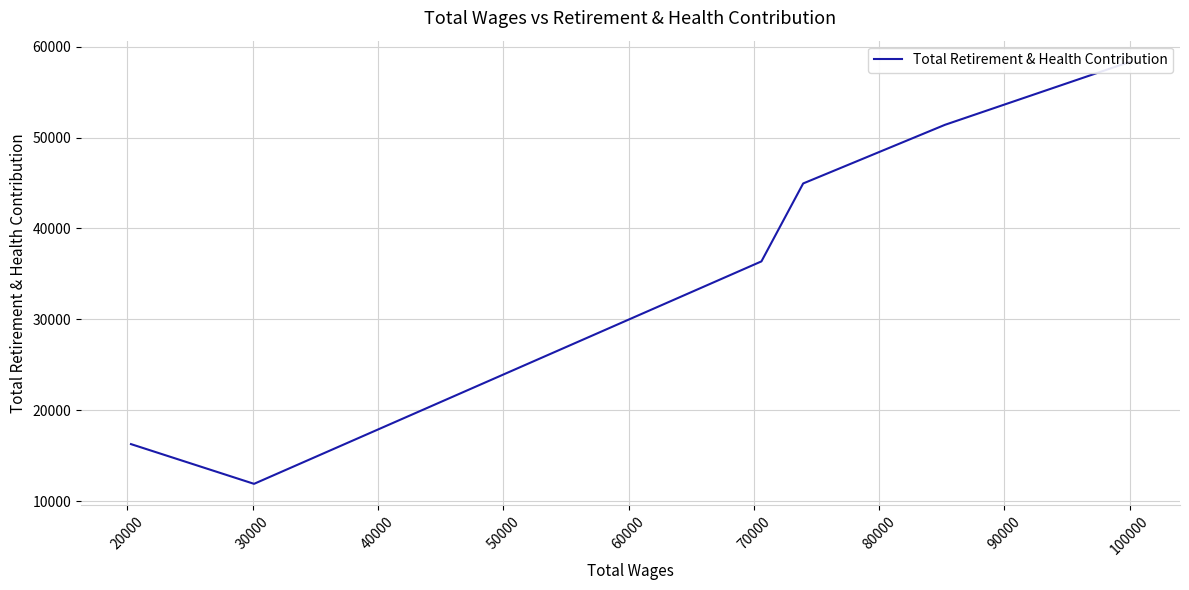

Is it true that the value at 50000 is 16116?

False